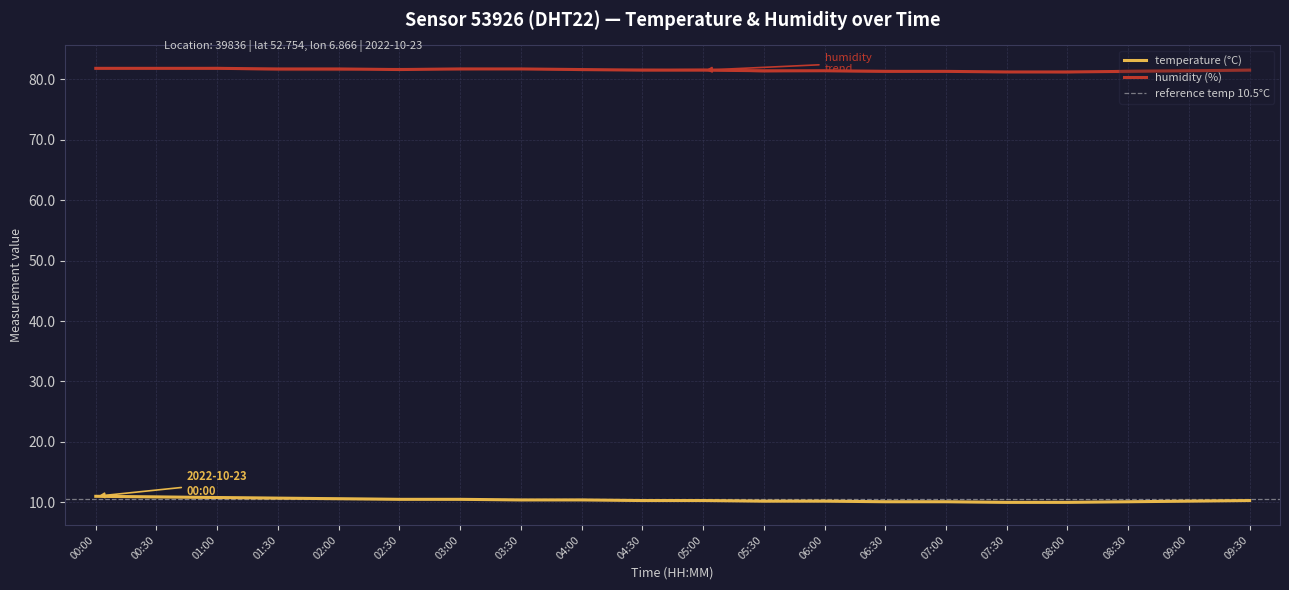

True or false: temperature and humidity intersect in this chart.

False